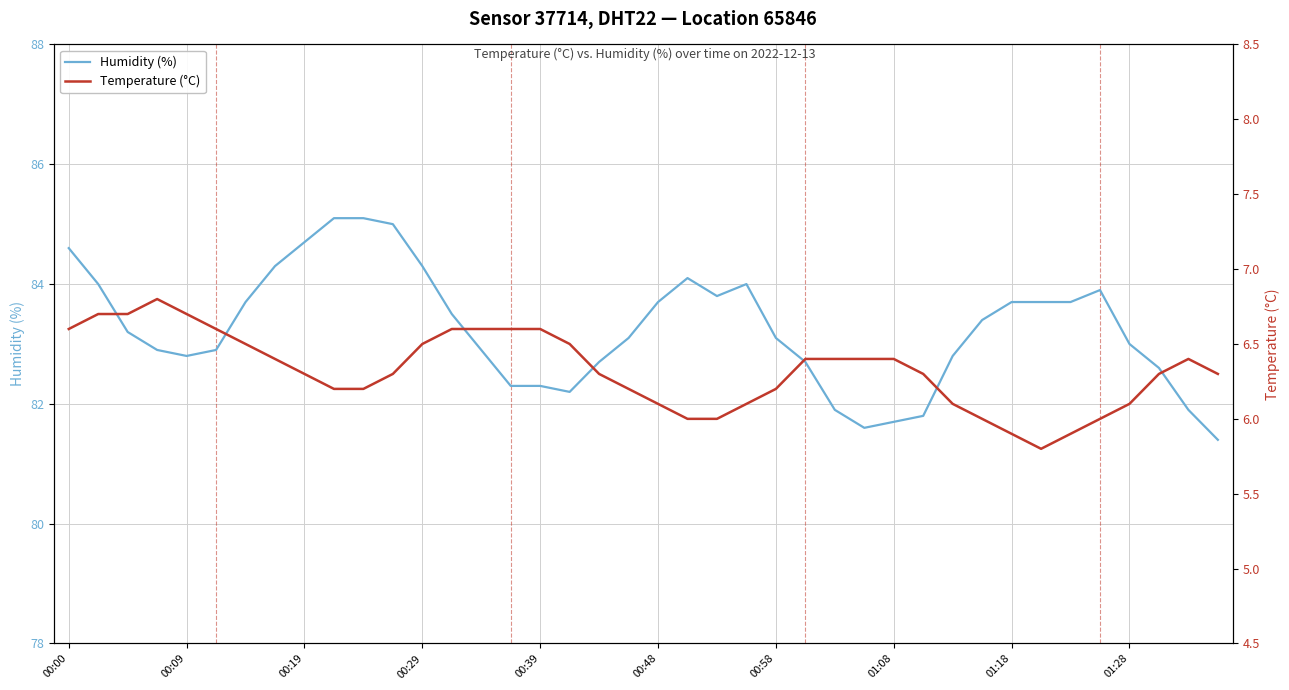

Rank the series by their average value, from lowest to highest.

Temperature (°C), Humidity (%)